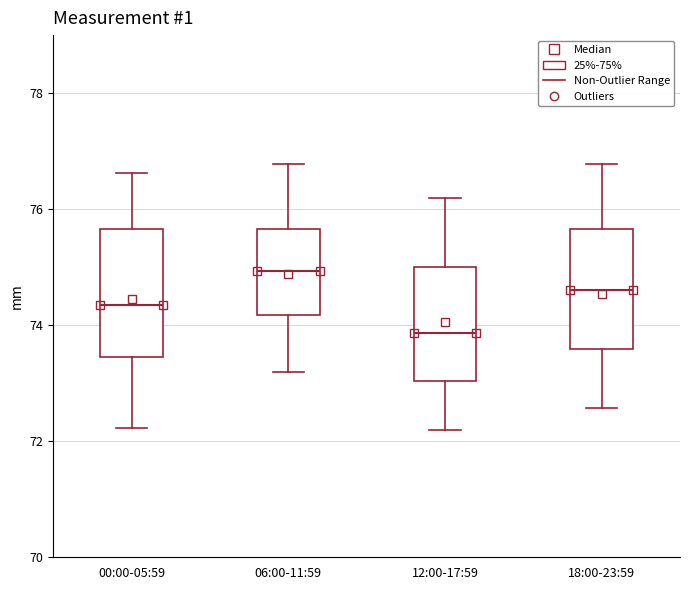

Reading left to right, transcribe this box plot: for each box, give where its median line is, the range the box spans, and where its two whiskers end, as read against the y-axis. The values are not printed on the chart, so give them approximately, as read against the axis.

00:00-05:59: median 74.4, box 73.4 to 75.6, whiskers 72.2 to 76.6
06:00-11:59: median 75.0, box 74.2 to 75.6, whiskers 73.2 to 76.8
12:00-17:59: median 73.8, box 73.0 to 75.0, whiskers 72.2 to 76.2
18:00-23:59: median 74.6, box 73.6 to 75.6, whiskers 72.6 to 76.8